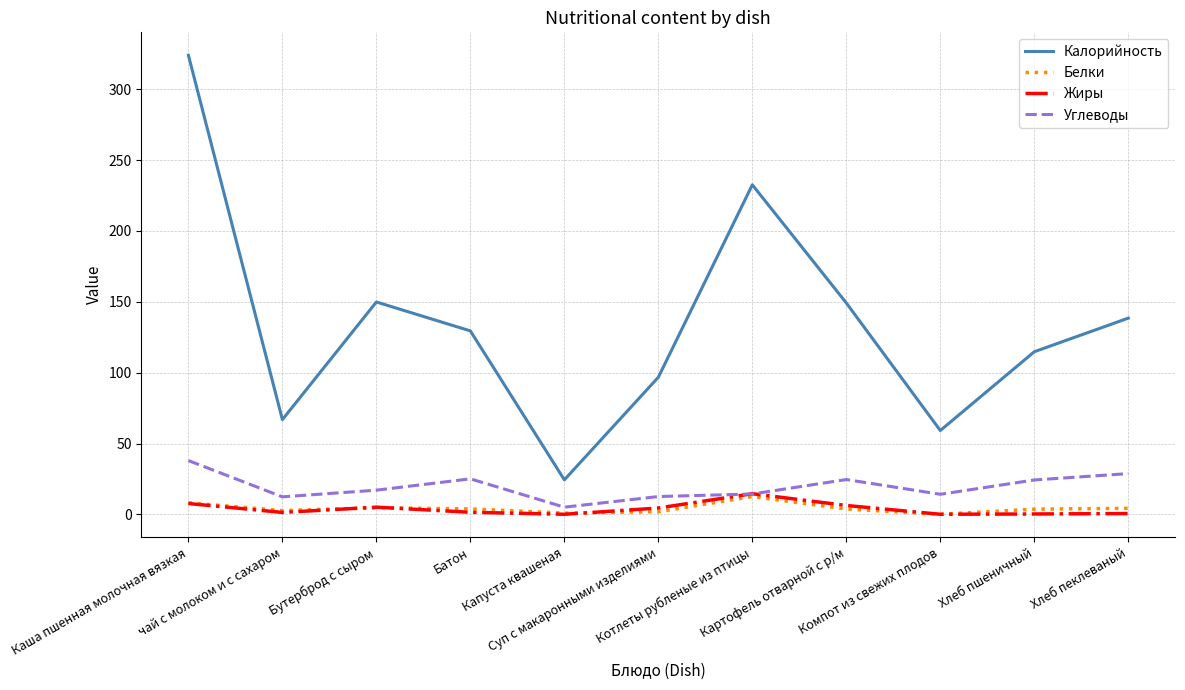

Which series has the largest total across all categories?

Калорийность